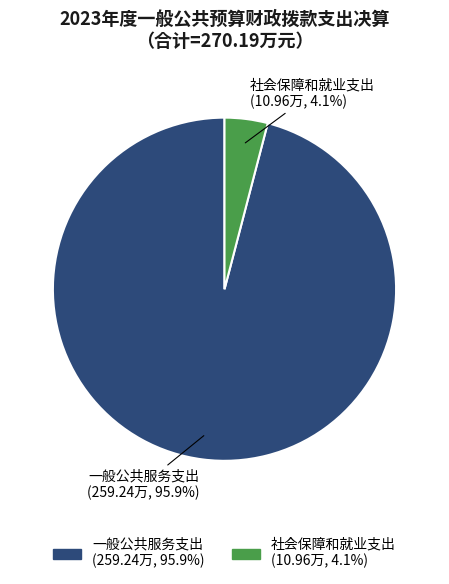

Which has a higher value, 社会保障和就业支出 or 一般公共服务支出?

一般公共服务支出